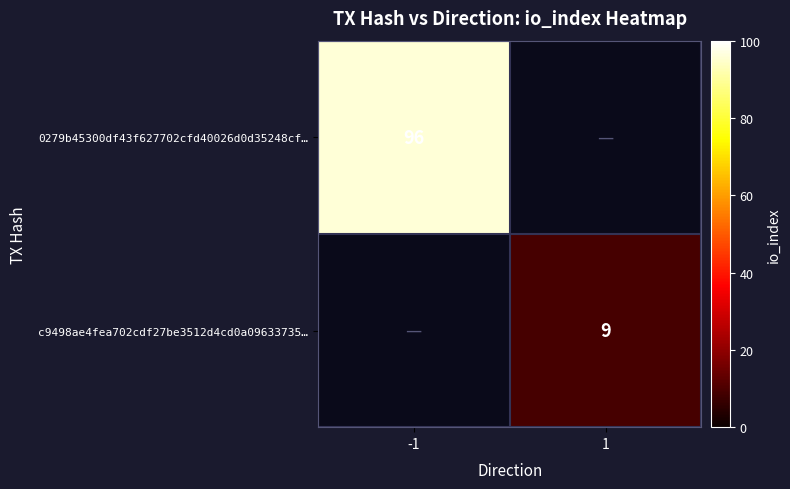

How many data points does each series have?

2